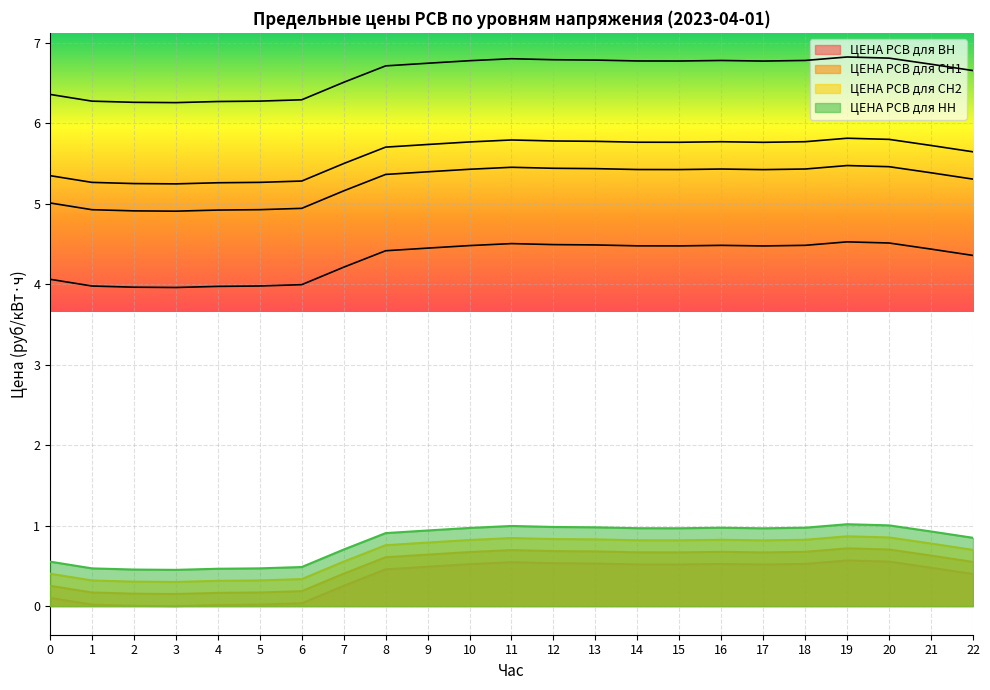

What is the difference between the maximum and minimum values in the ЦЕНА РСВ для СН1 series?

0.6